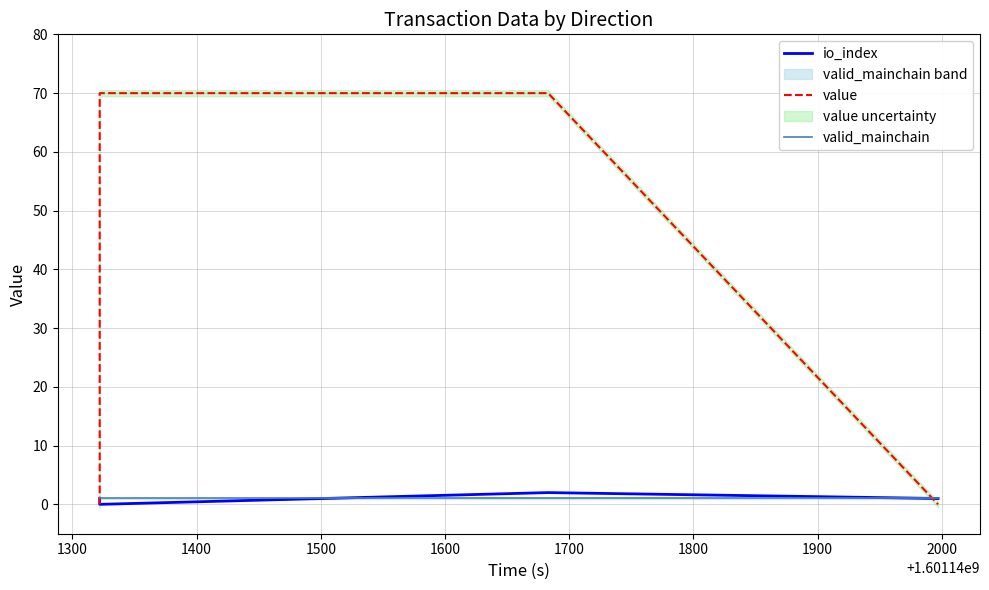

Count the io_index values in the range 1 to 2.

3